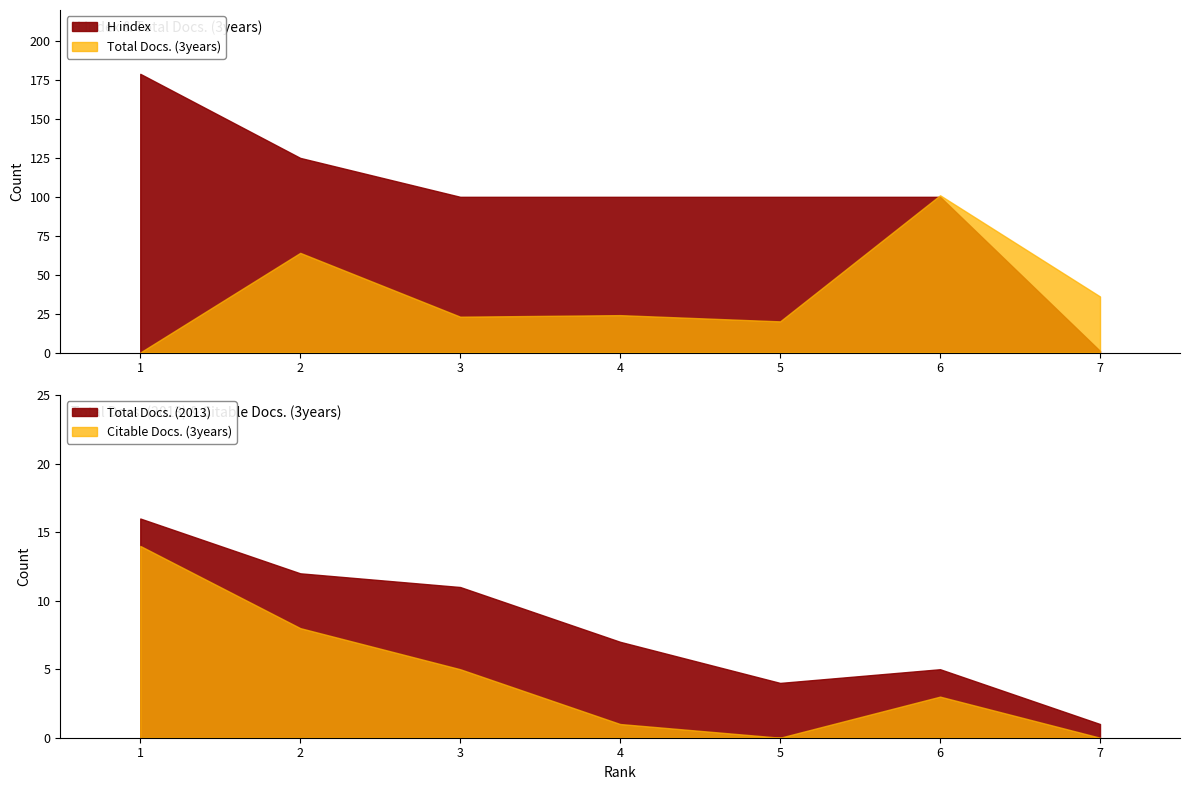

Is it true that Total Docs. (3years) equals 101 at 6?

True